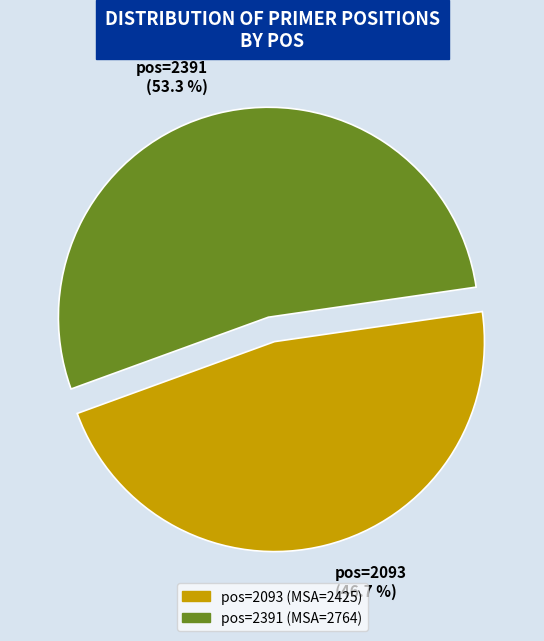

Which slice is the largest?

2391